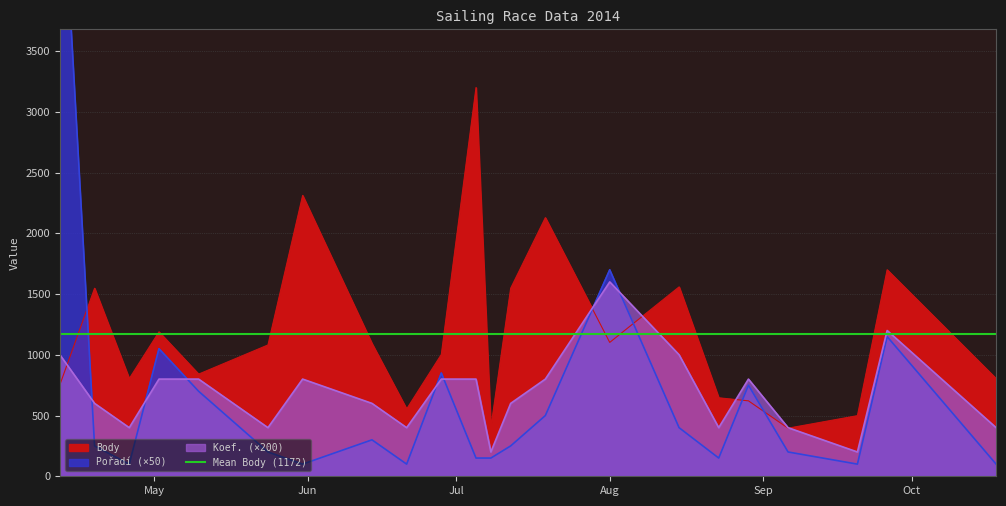

Which category has the lowest value across all series?

2014-04-26